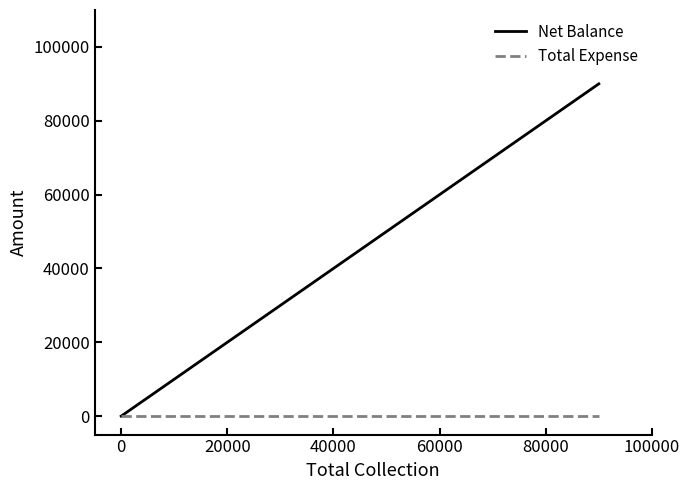

How many values in the Net Balance series exceed 0?

2